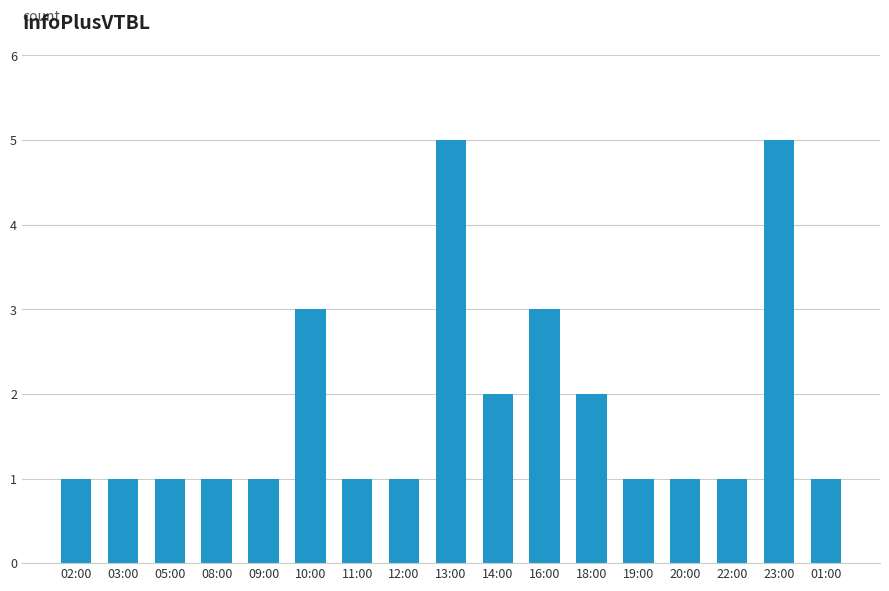

Is it true that the value at 12:00 is 1?

True